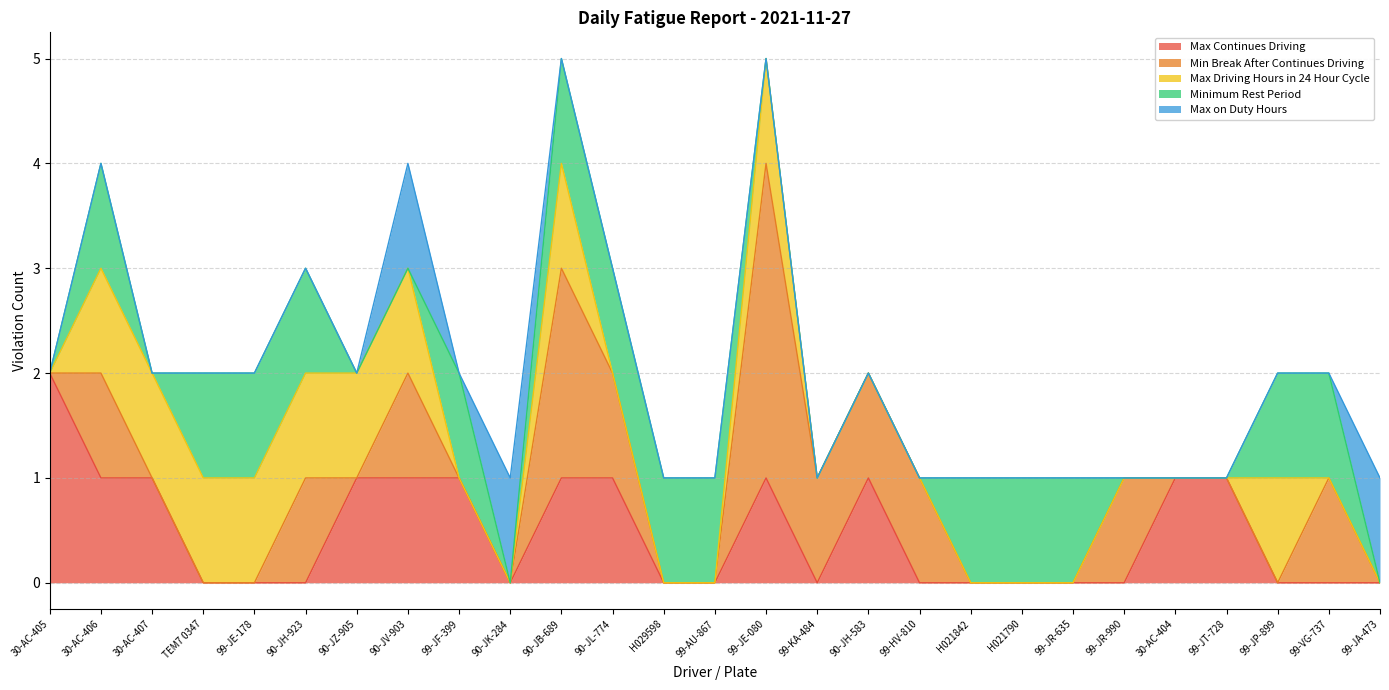

Reading left to right, list all the values displayed in this chart.

Max Continues Driving: 2	1	1	0	0	0	1	1	1	0	1	1	0	0	1	0	1	0	0	0	0	0	1	1	0	0	0
Min Break After Continues Driving: 0	1	0	0	0	1	0	1	0	0	2	1	0	0	3	1	1	1	0	0	0	1	0	0	0	1	0
Max Driving Hours in 24 Hour Cycle: 0	1	1	1	1	1	1	1	0	0	1	0	0	0	1	0	0	0	0	0	0	0	0	0	1	0	0
Minimum Rest Period: 0	1	0	1	1	1	0	0	1	0	1	1	1	1	0	0	0	0	1	1	1	0	0	0	1	1	0
Max on Duty Hours: 0	0	0	0	0	0	0	1	0	1	0	0	0	0	0	0	0	0	0	0	0	0	0	0	0	0	1